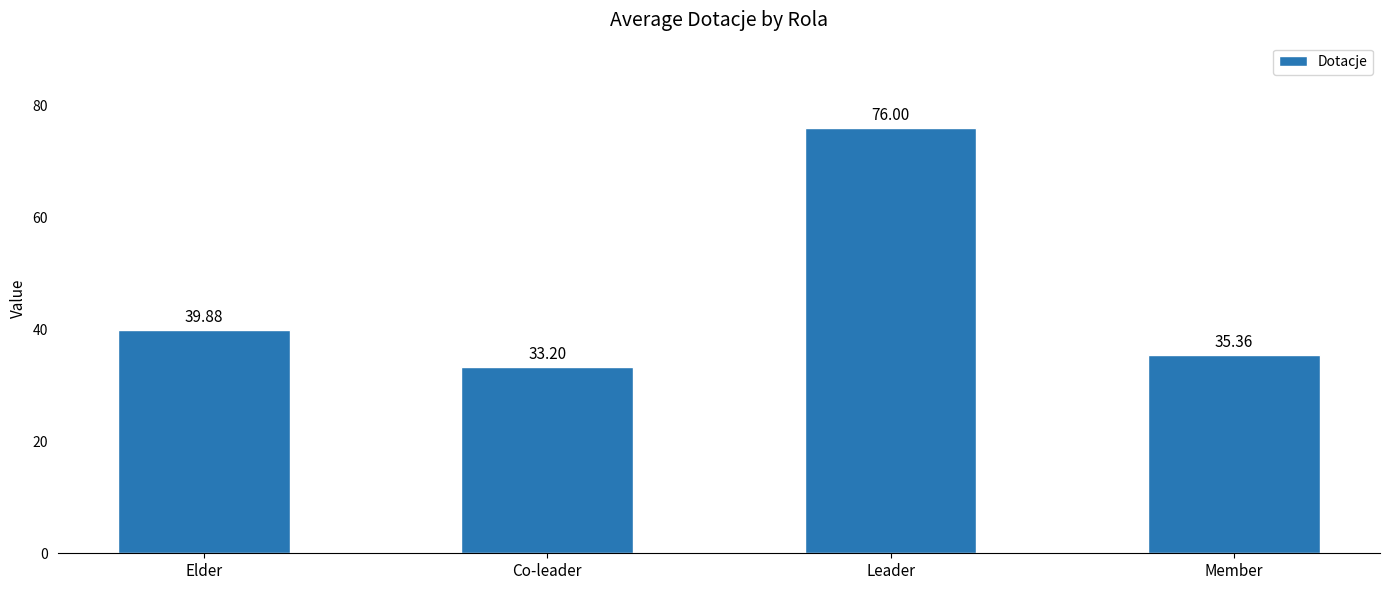

List the labels in order of value, largest first.

Leader, Elder, Member, Co-leader